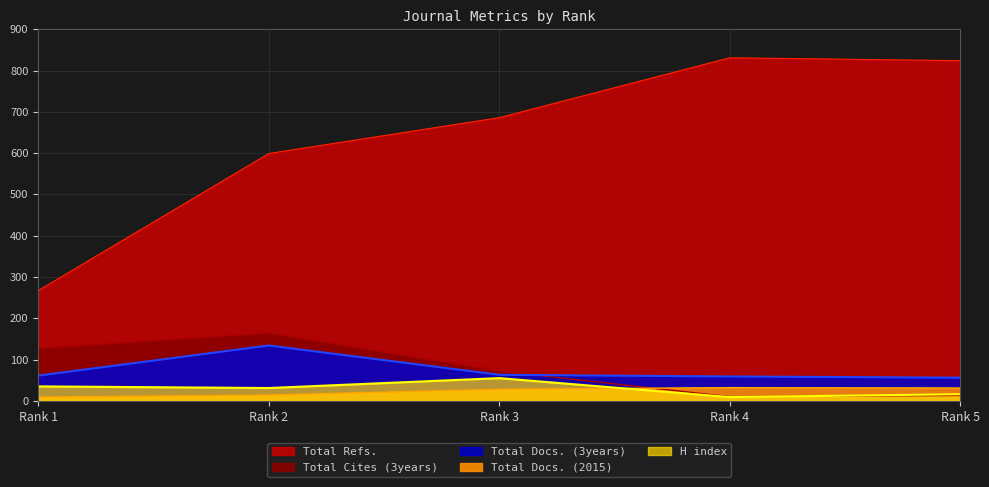

In Total Cites (3years), how many points are higher than both neighbors (excluding endpoints)?

1